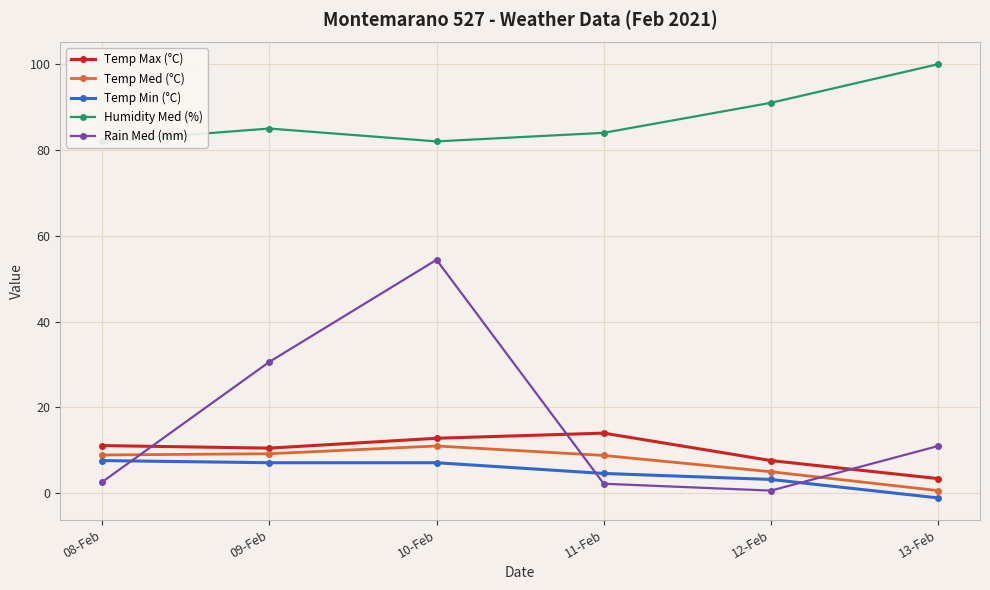

What is the label of the 1st point from the left?

08-Feb